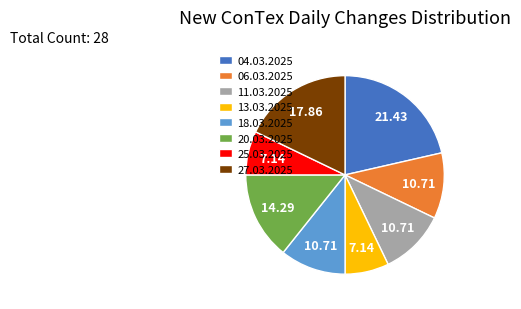

Is it true that 27.03.2025 is 18% of the pie?

True